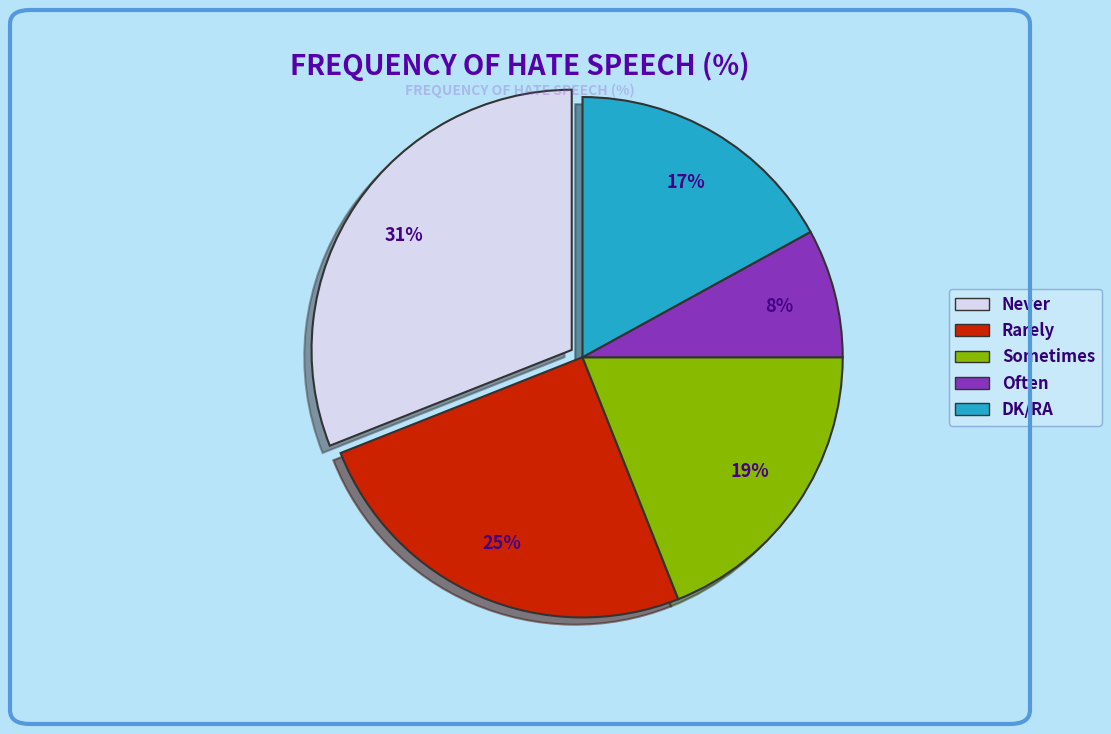

True or false: Often accounts for 8% of the total.

True